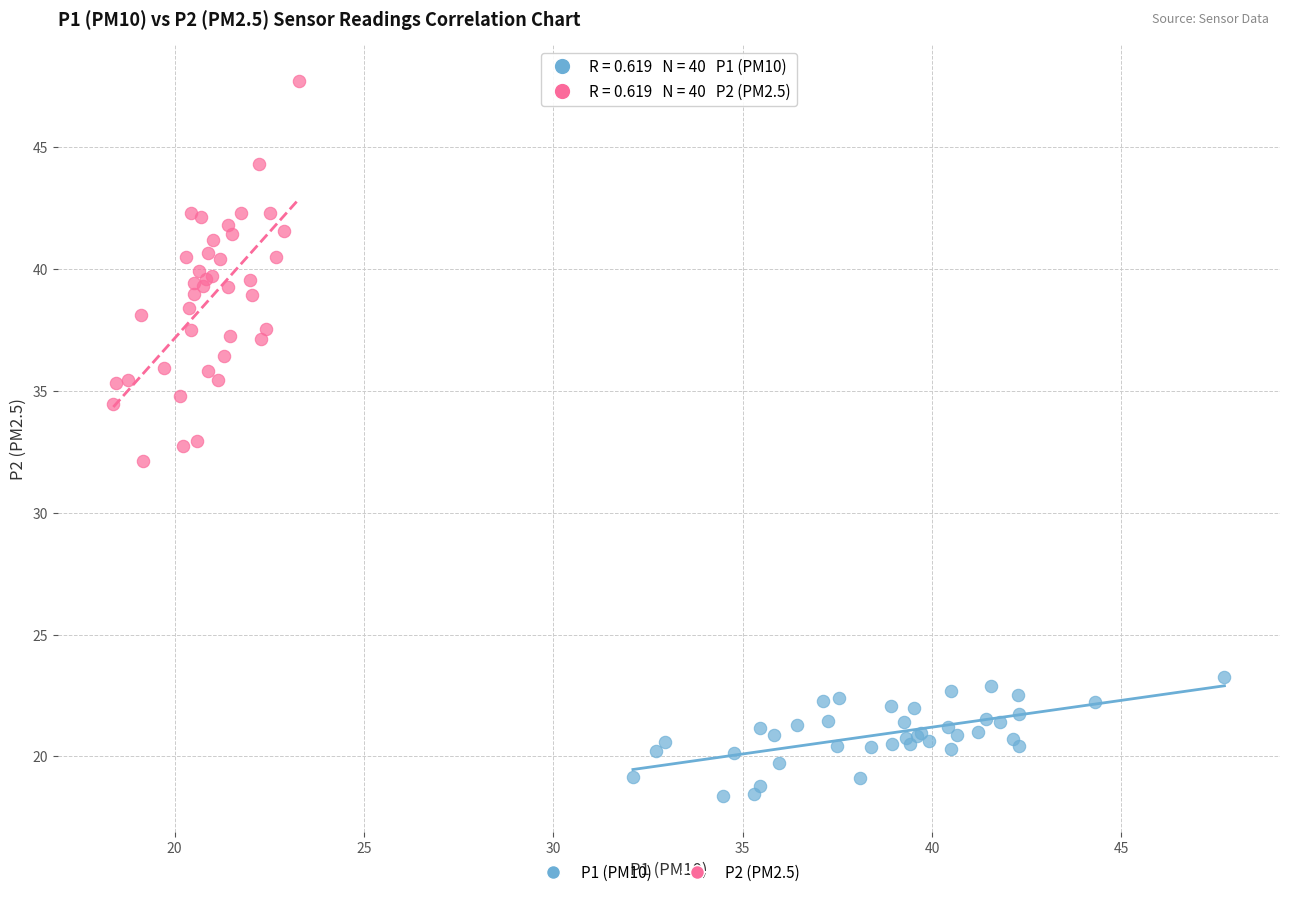

Which series reaches the maximum Y coordinate?

P2 (PM2.5)